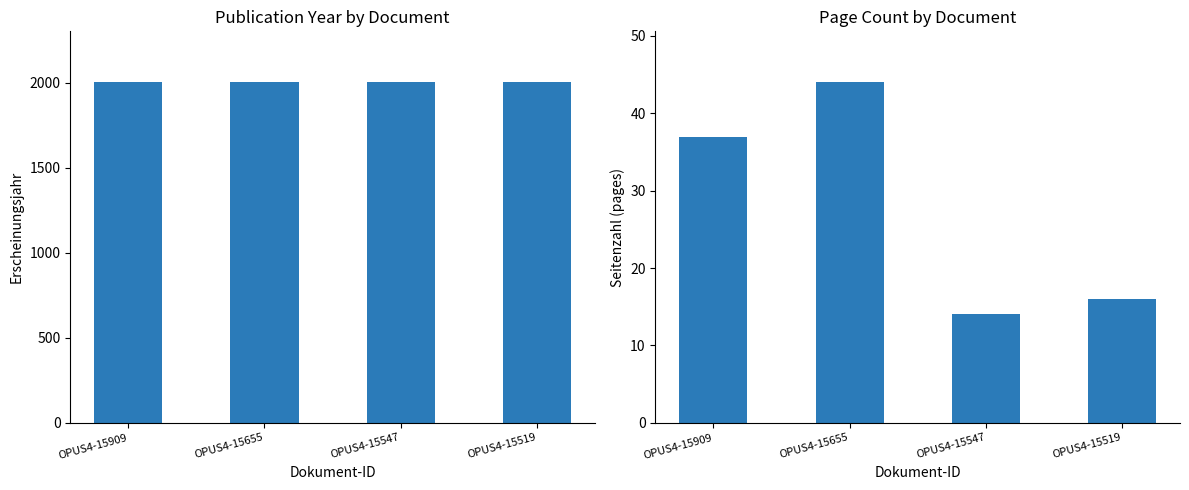

Reading left to right, what are all the values shown in this chart?

Erscheinungsjahr: OPUS4-15909=2003	OPUS4-15655=2003	OPUS4-15547=2003	OPUS4-15519=2003
Seitenzahl: OPUS4-15909=37	OPUS4-15655=44	OPUS4-15547=14	OPUS4-15519=16